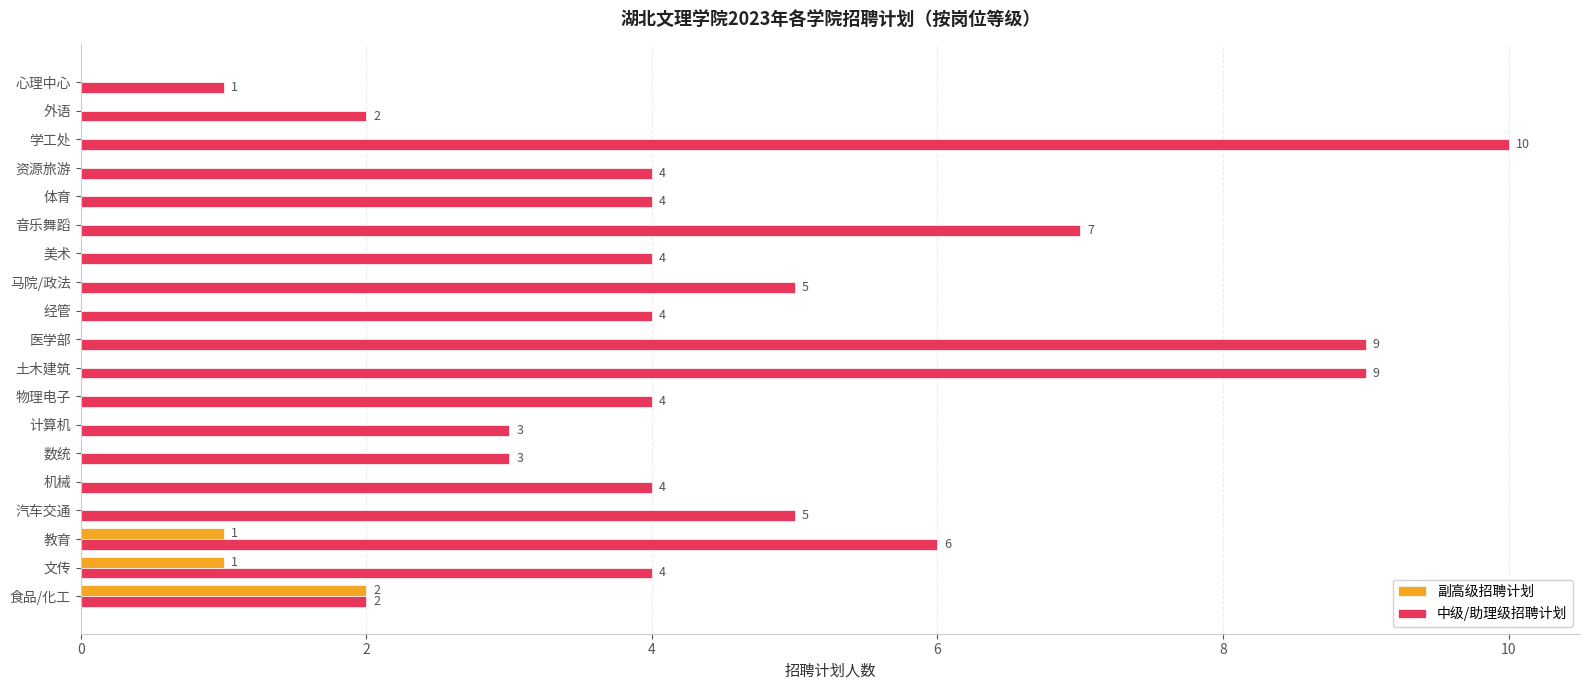

Which category has the highest value in the 副高级招聘计划 series?

食品/化工